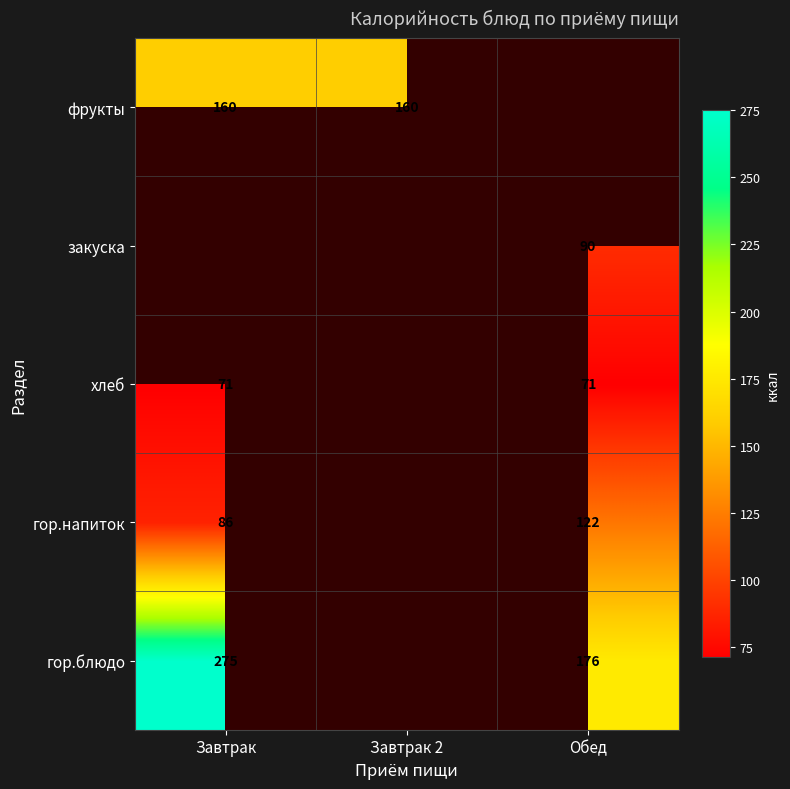

Is the value of хлеб at Обед greater than the value of гор.напиток at Обед?

No